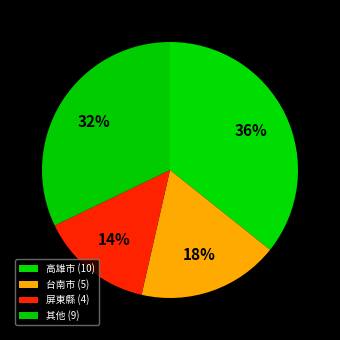

How many segments does this pie chart have?

4